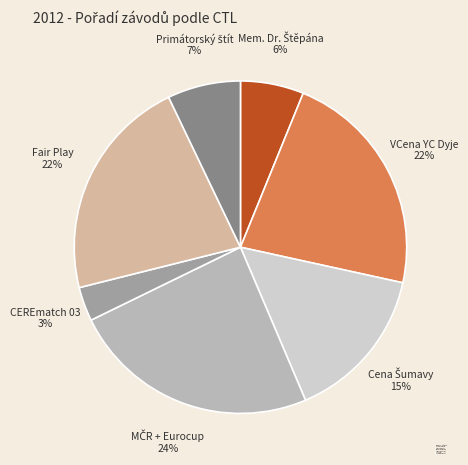

Count the number of slices in the pie.

7